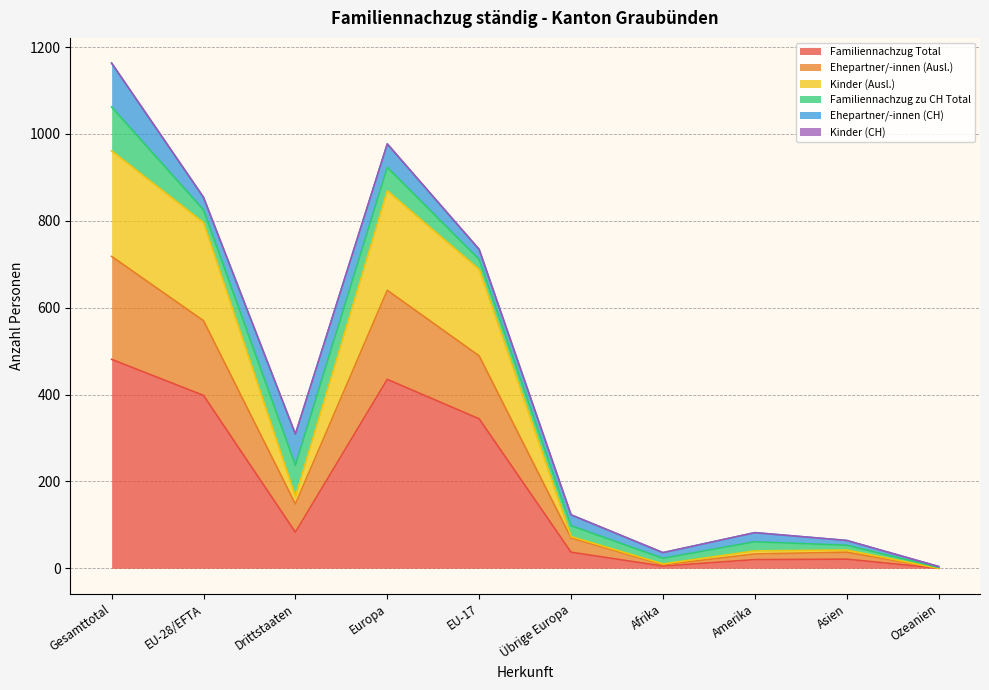

What is the average value of the Familiennachzug Total series?

182